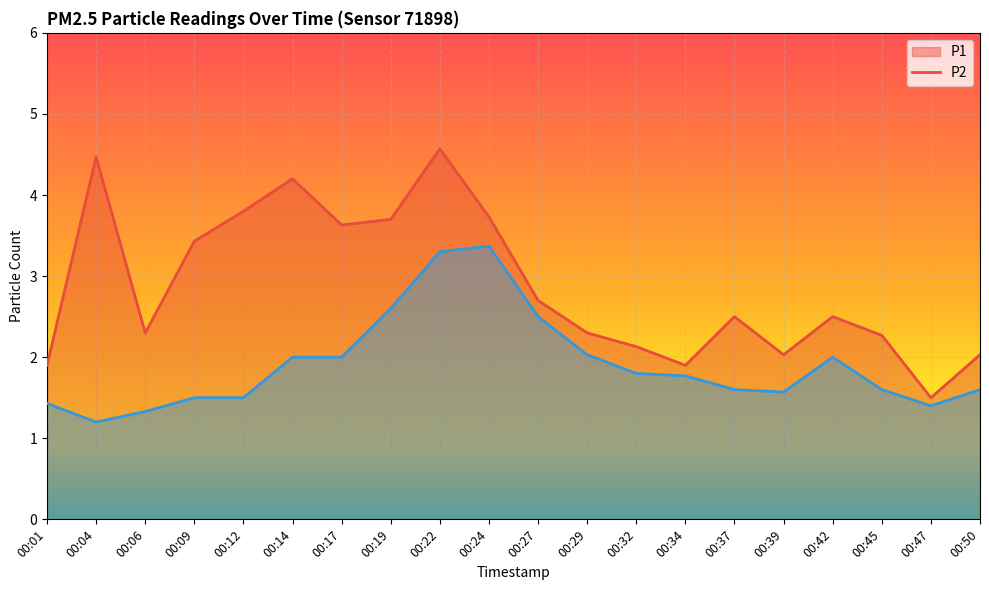

What is the minimum value for P2?

1.2